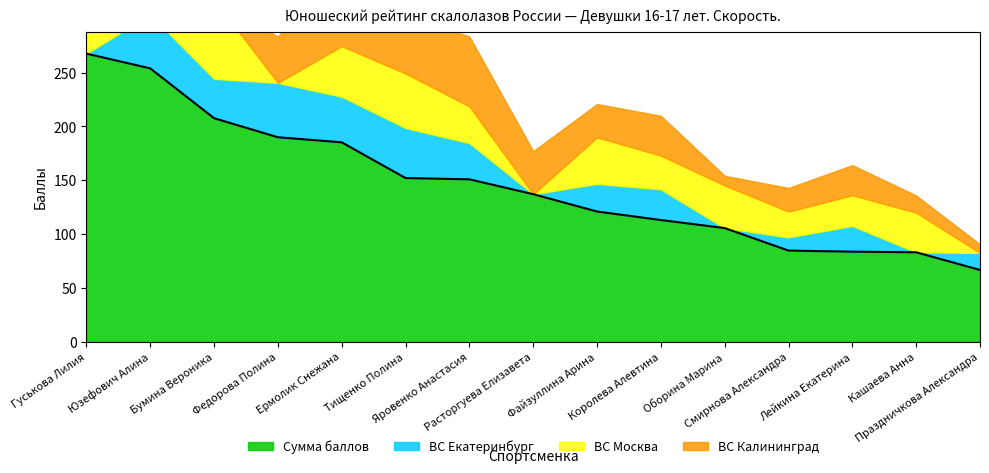

At how many categories does at least one series exceed 209?

2